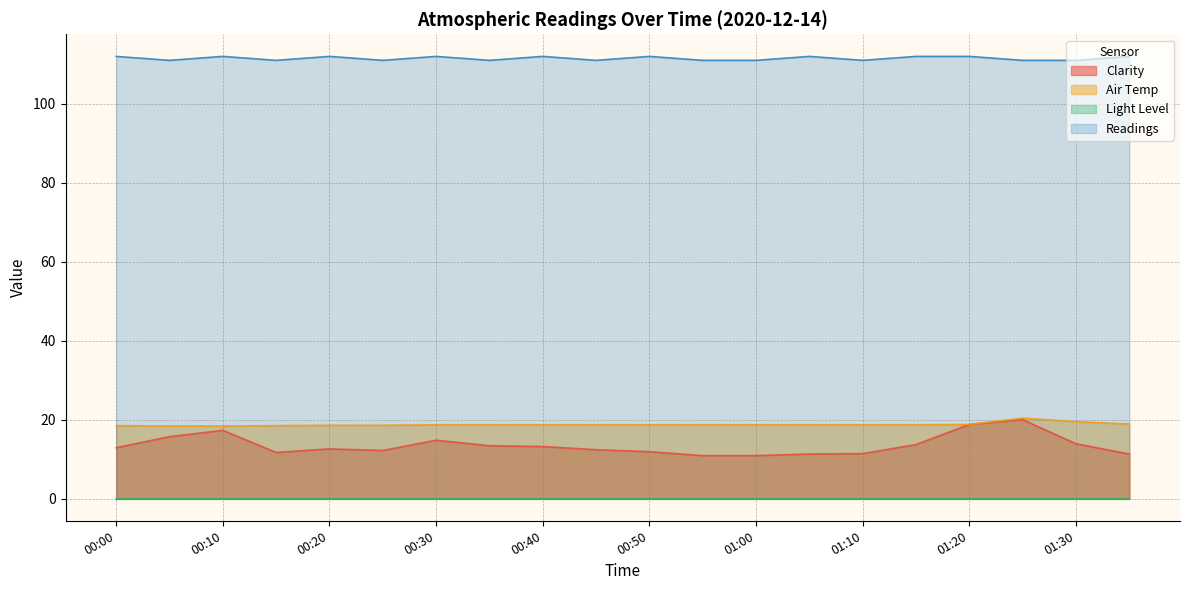

What position from the right is 00:05?

19